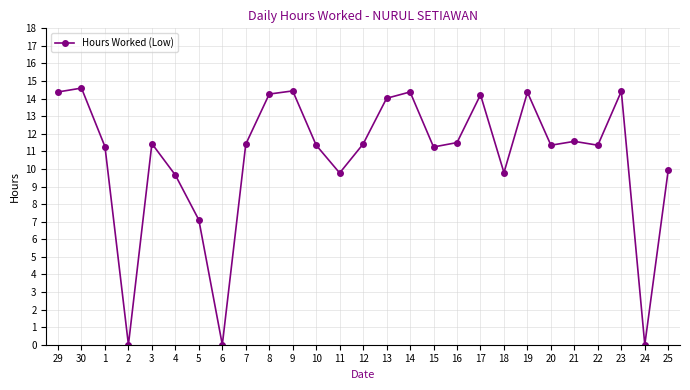

How many interior local valleys (lower than both neighbors) does the data have?

8